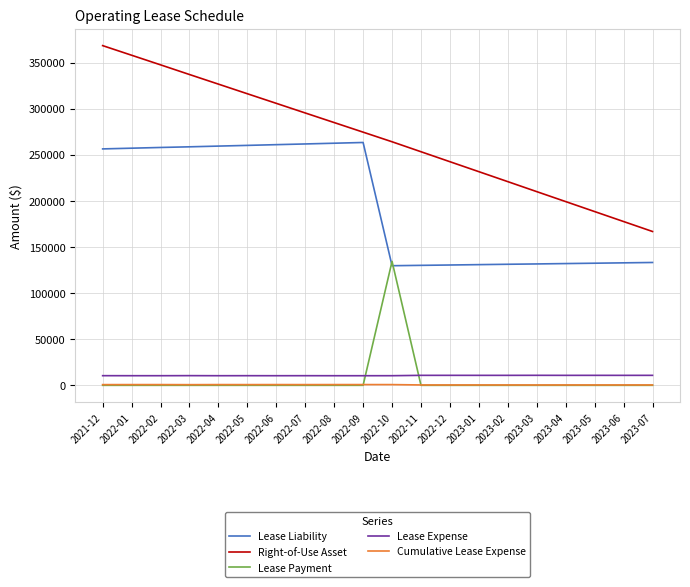

Which category has the highest value across all series?

2021-12